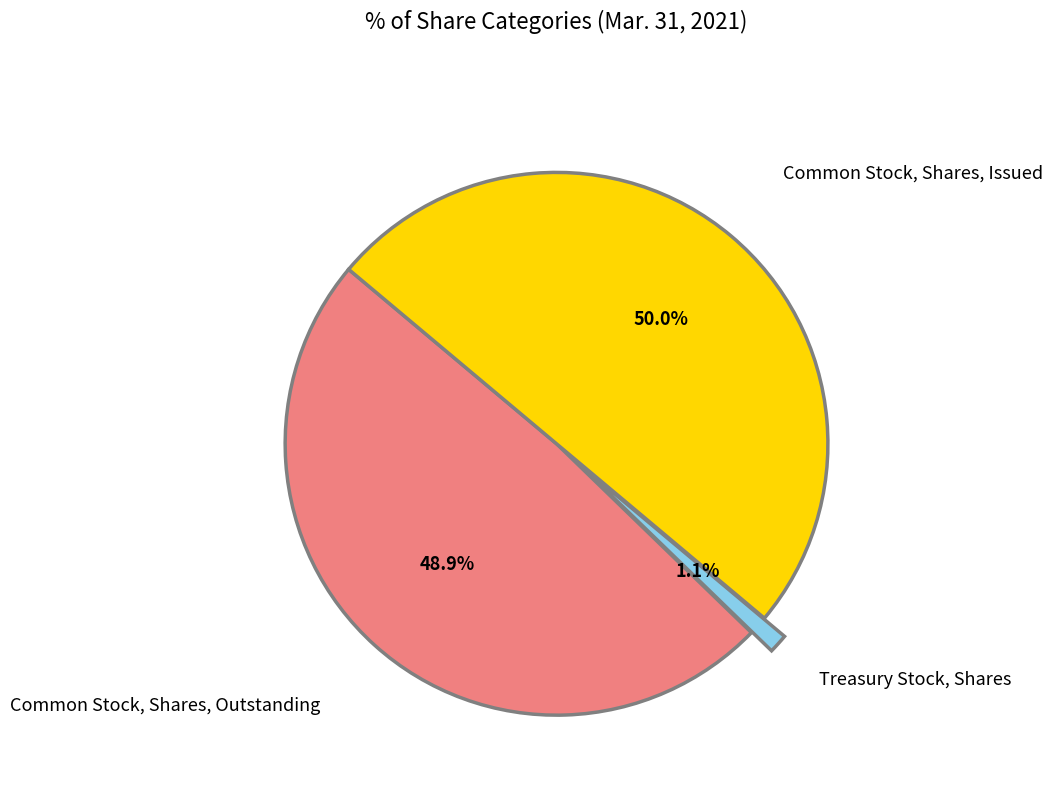

Which slice is the largest?

Common Stock, Shares, Issued